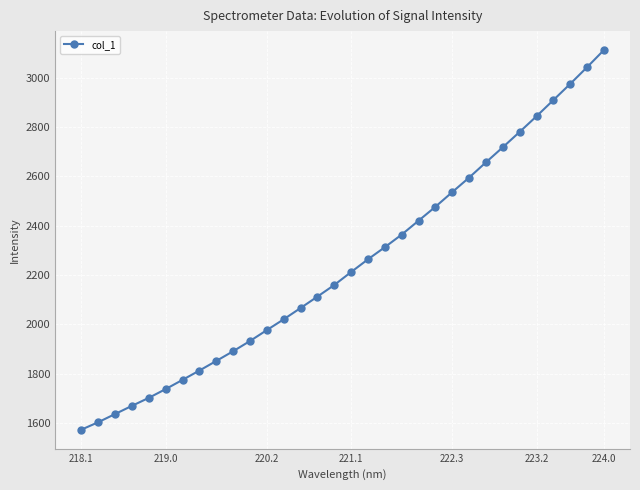

Does the chart have visible grid lines?

Yes